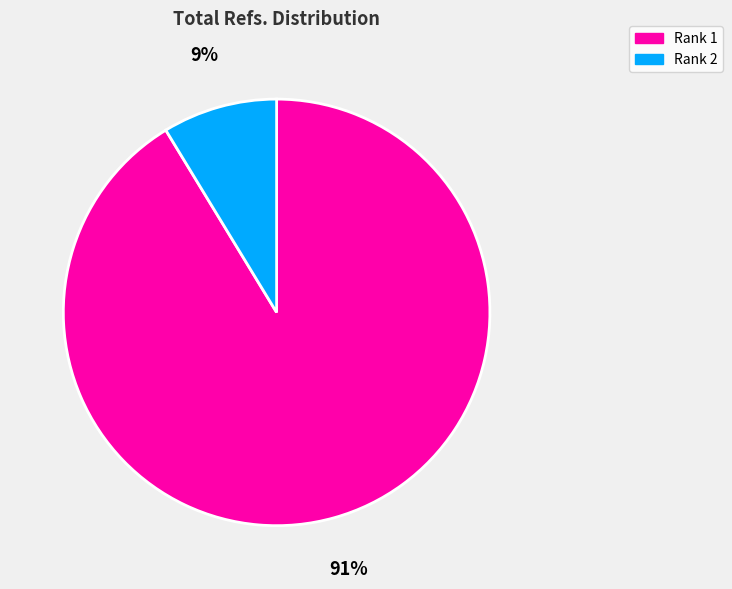

Rank the categories by value from highest to lowest.

Rank 1, Rank 2